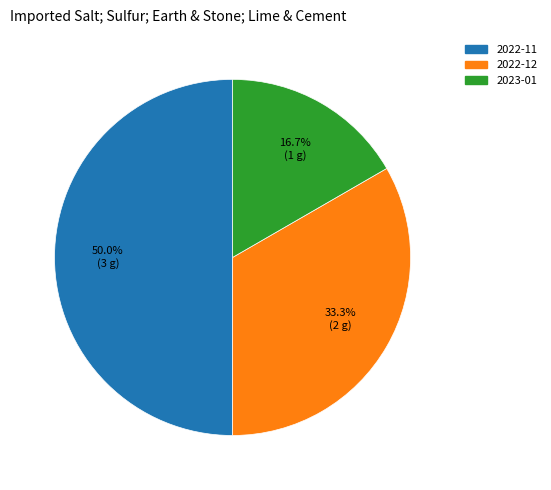

Which slice is the smallest?

2023-01